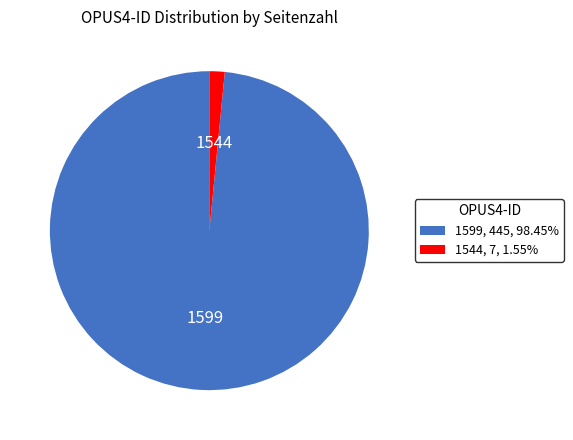

How many slices are in this pie chart?

2